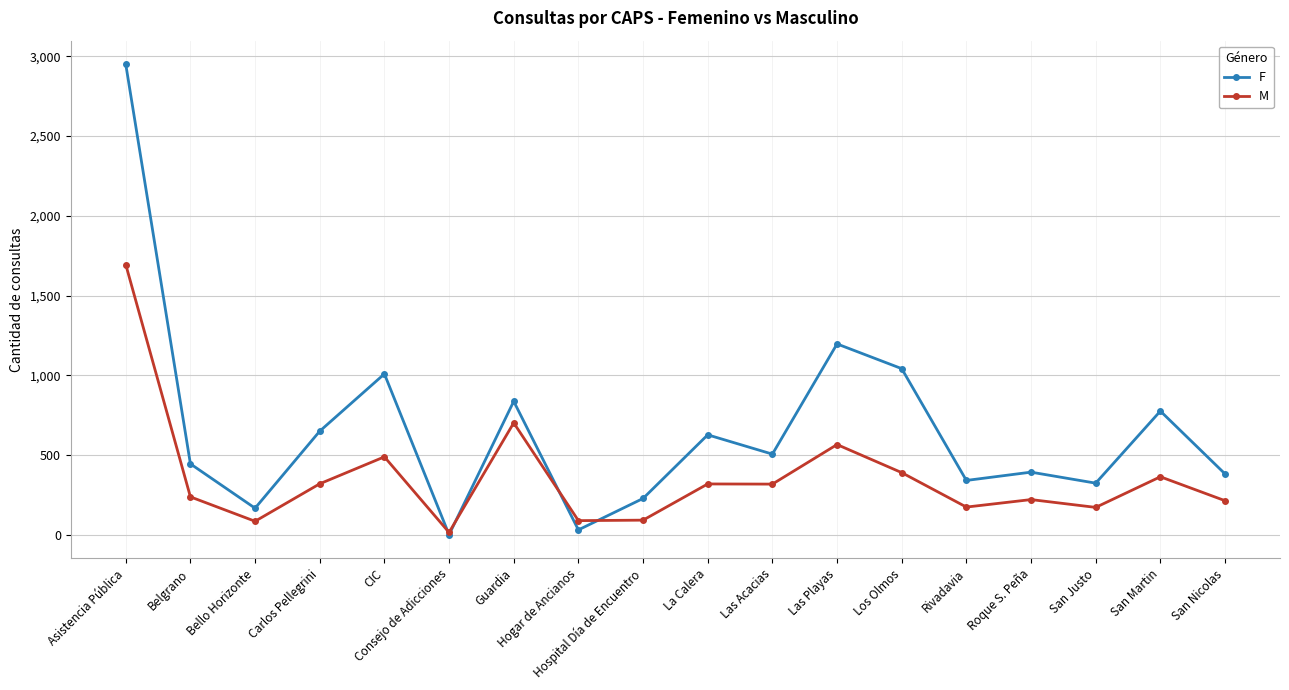

What is the label of the 11th point from the left?

Las Acacias